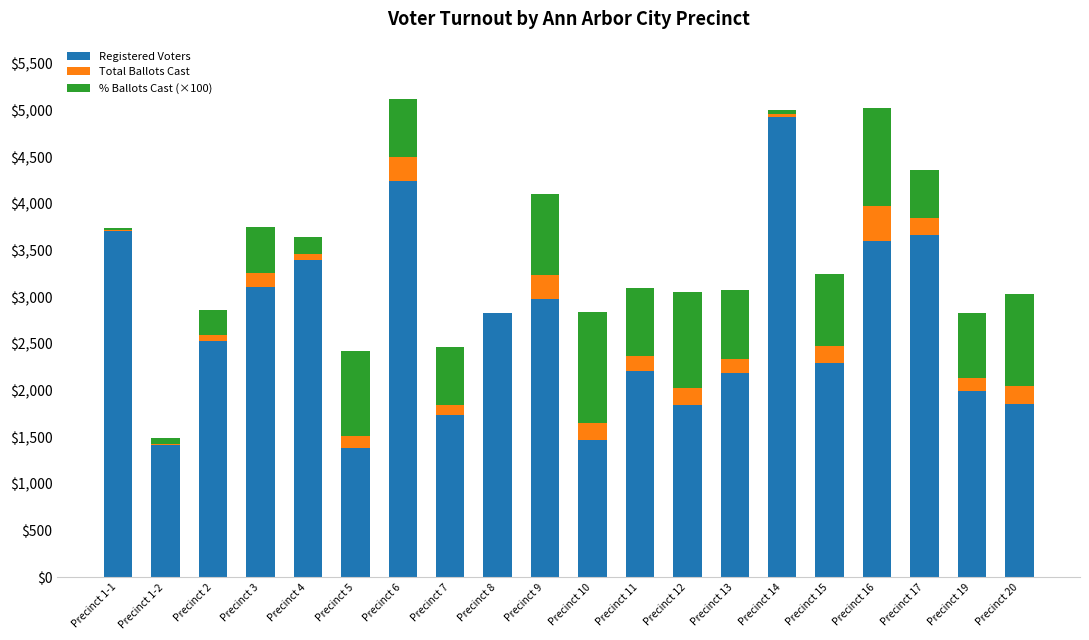

Which category has the highest value in the Registered Voters series?

Precinct 14